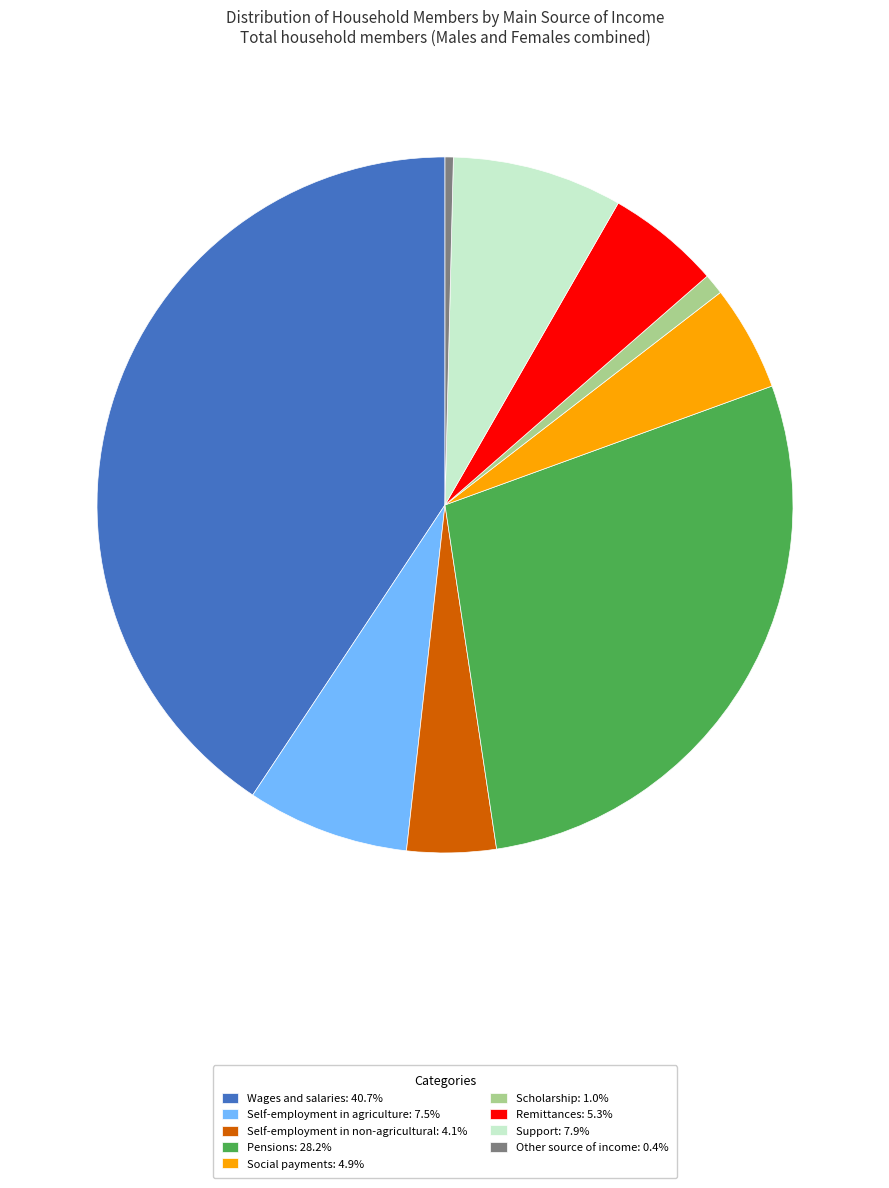

Combined, do Scholarship and Pensions account for over 50%?

No